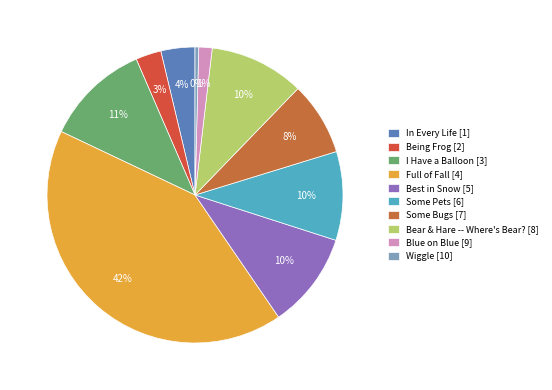

Count the number of slices in the pie.

10